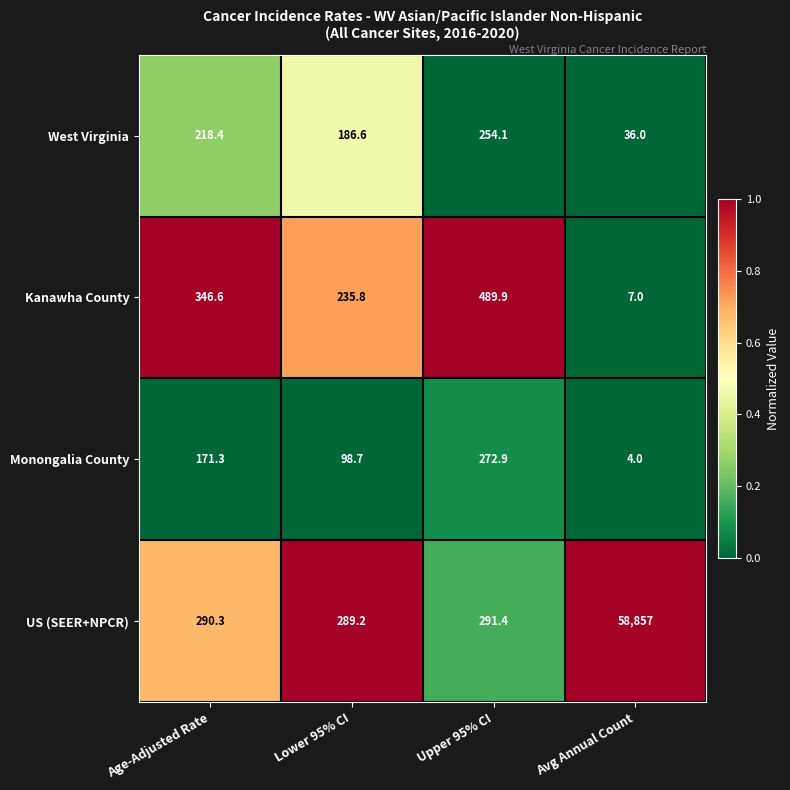

What is the spread (max minus min) of values at Age-Adjusted Rate?

175.3